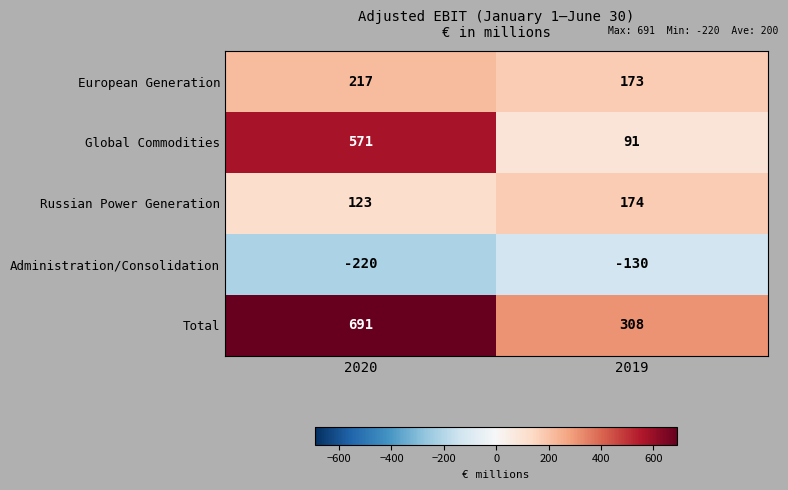

At which category is the sum across all series the highest?

2020